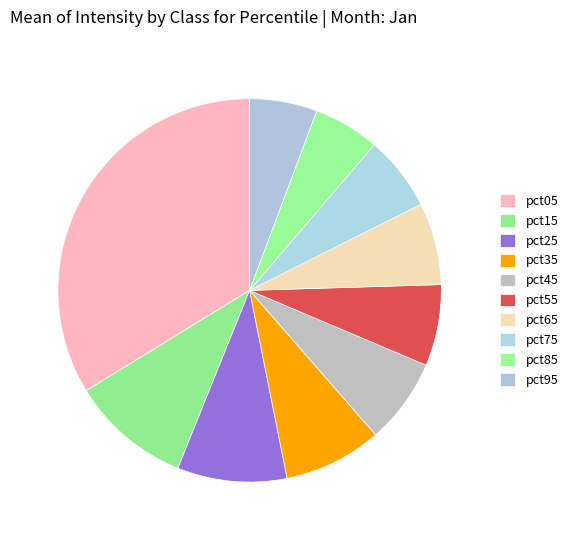

Rank the categories by value from highest to lowest.

pct05, pct15, pct25, pct35, pct45, pct65, pct55, pct75, pct95, pct85